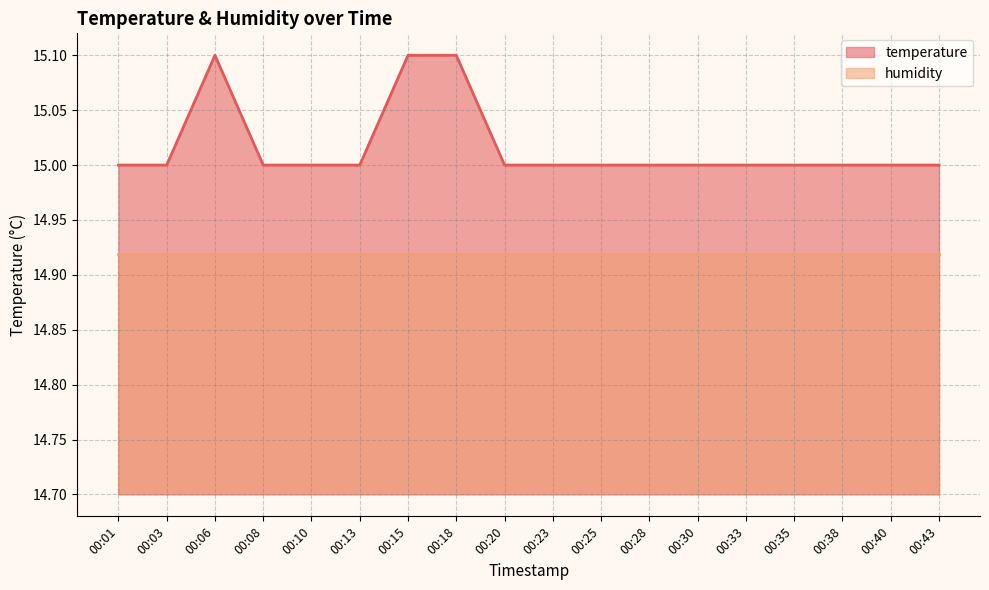

Does the chart display data point markers on the line(s)?

No